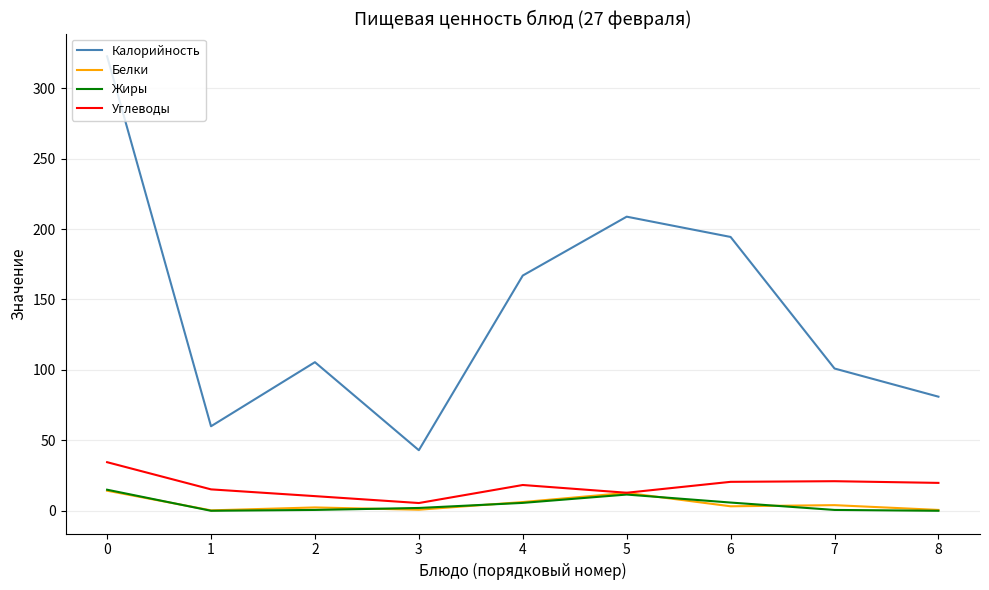

True or false: Калорийность and Жиры intersect in this chart.

False